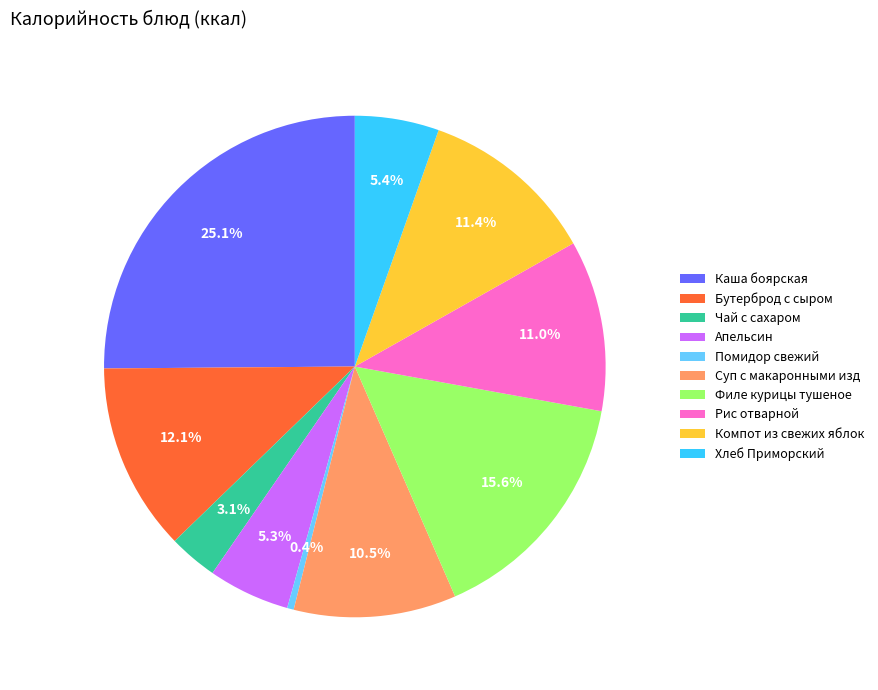

Which has a higher value, Хлеб Приморский or Помидор свежий?

Хлеб Приморский